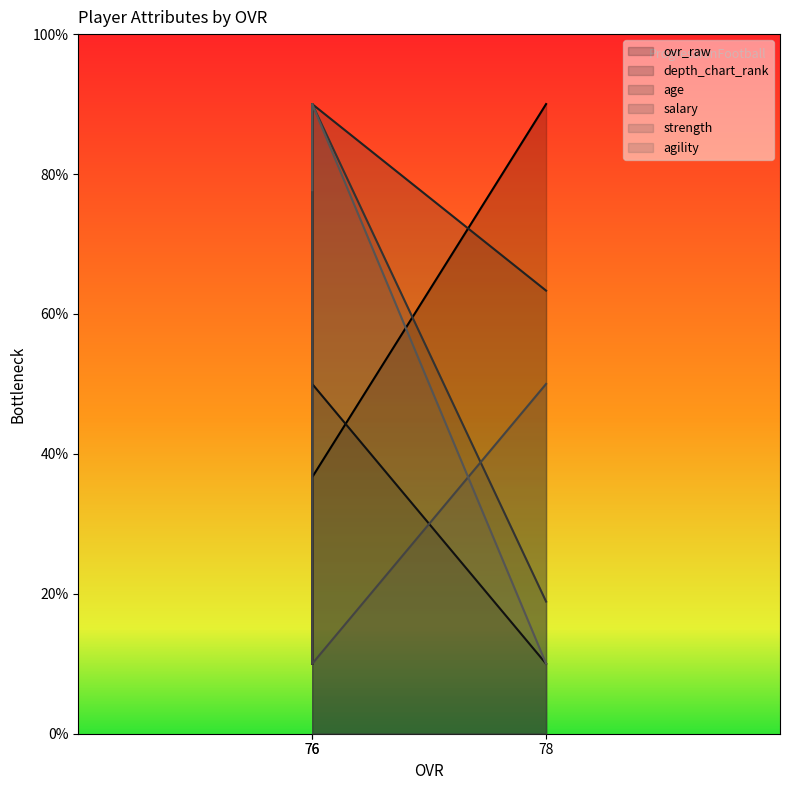

Is it true that depth_chart_rank equals 17.6 at 78?

False